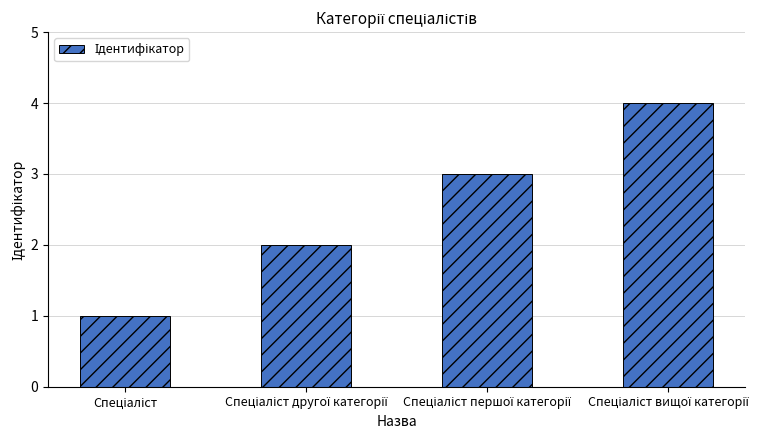

What is the greatest value displayed?

4